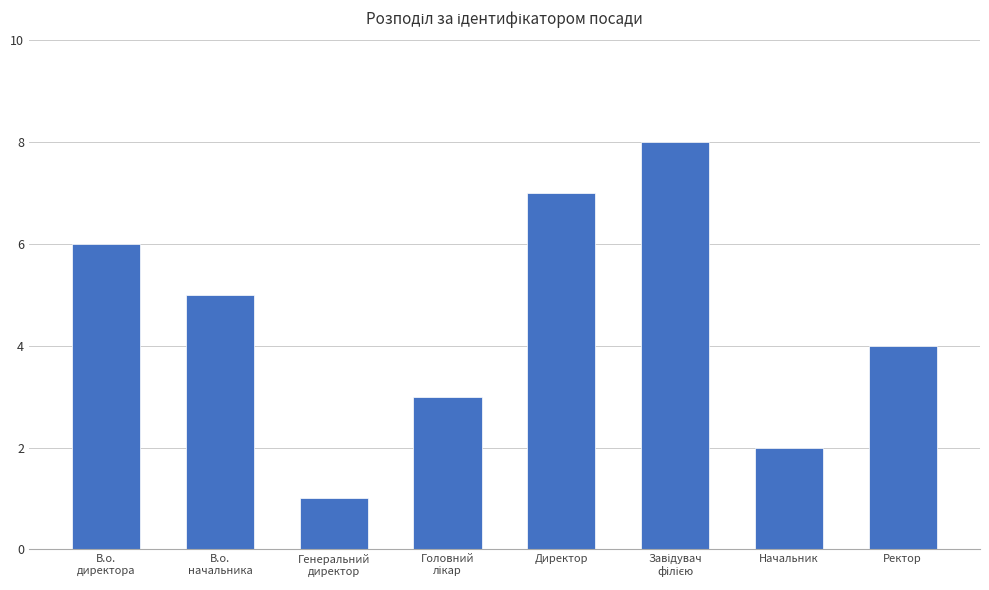

At which category does the chart reach its minimum across all series?

Генеральний
директор